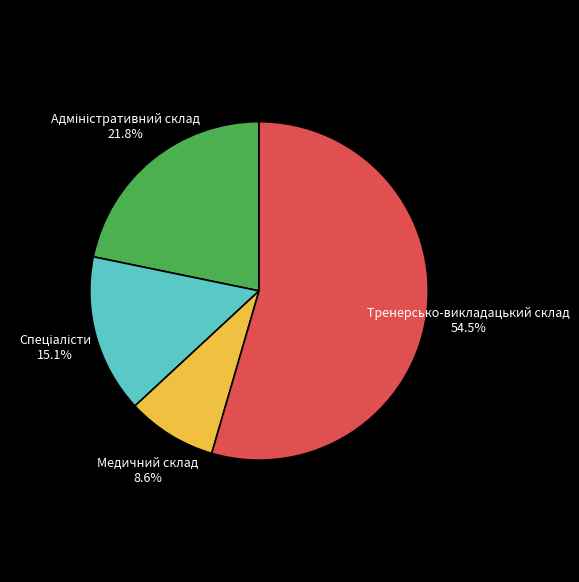

Does any single category account for the majority?

Yes